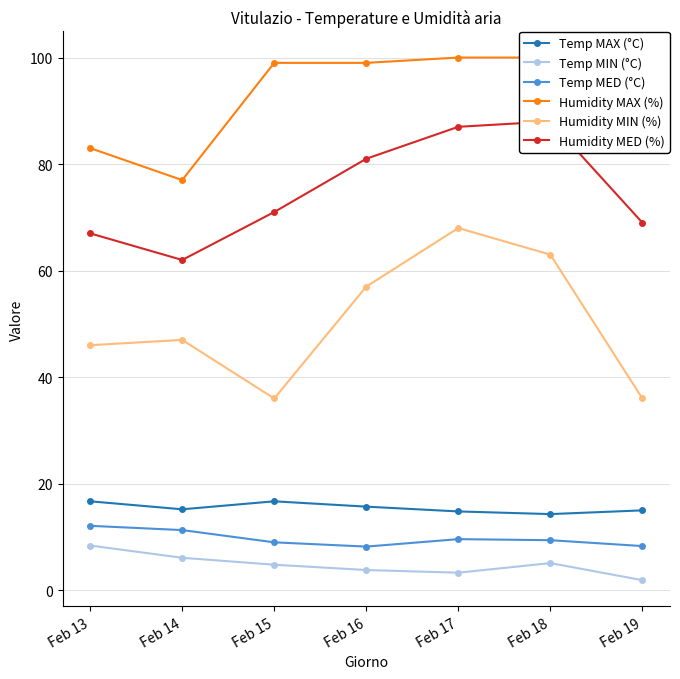

How many data points does each series have?

7